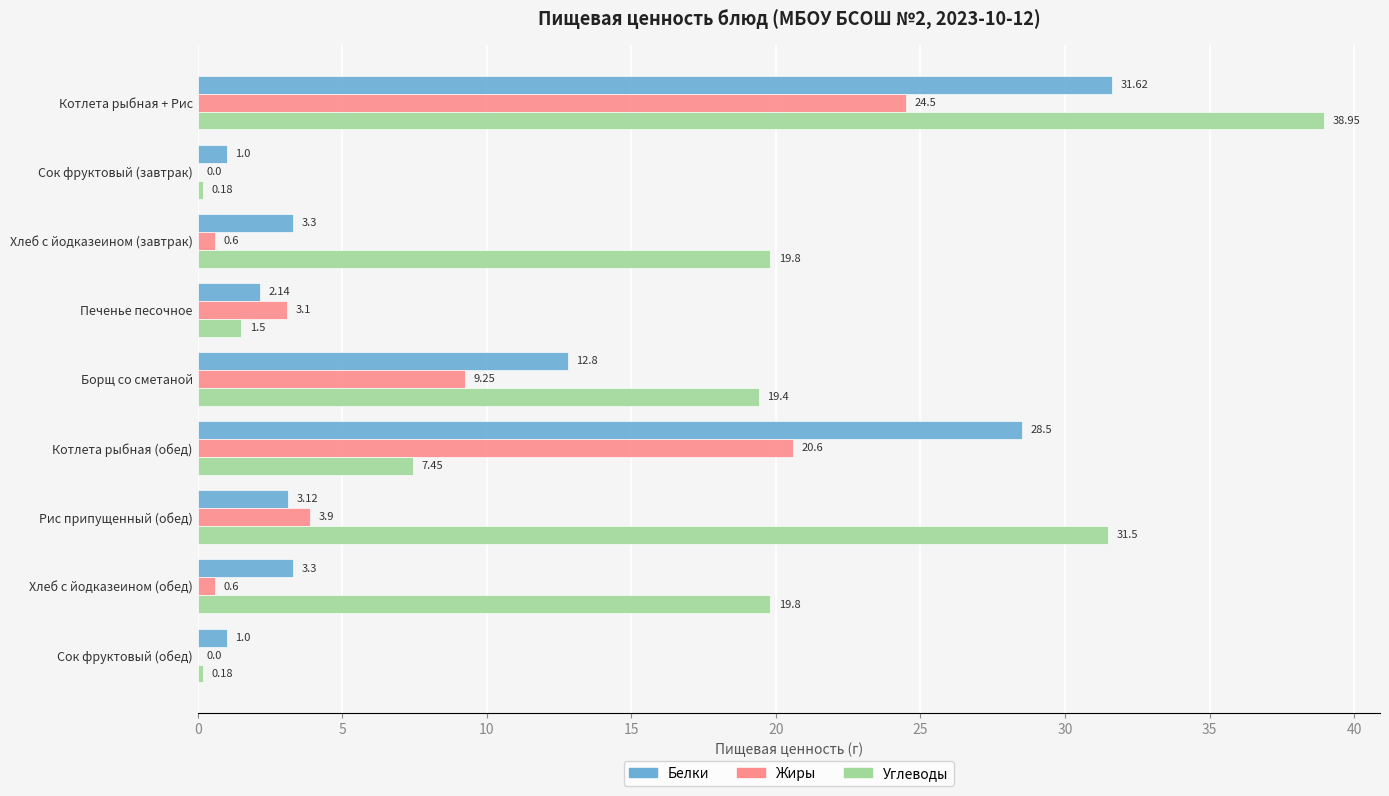

Which series has the widest spread of values?

Углеводы